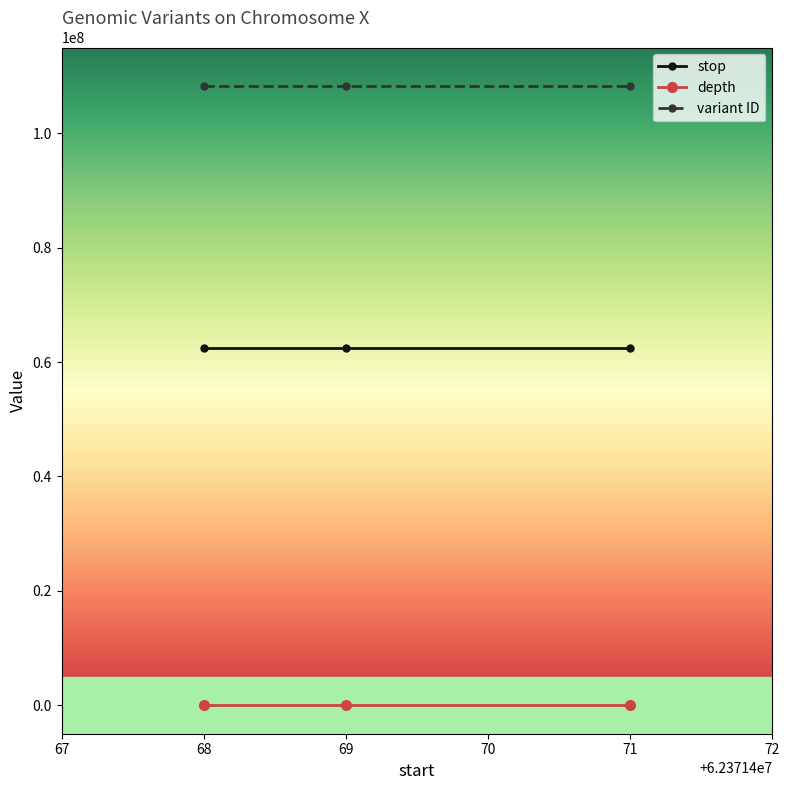

What is the average value of the depth series?

7